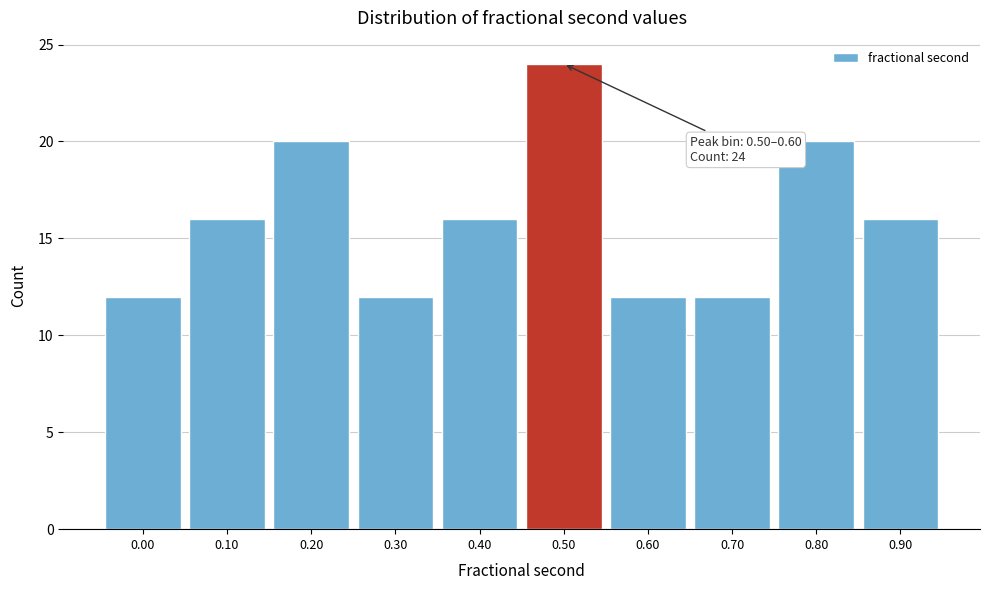

Reading left to right, transcribe all the data shown in this chart.

0.00=12	0.10=16	0.20=20	0.30=12	0.40=16	0.50=24	0.60=12	0.70=12	0.80=20	0.90=16